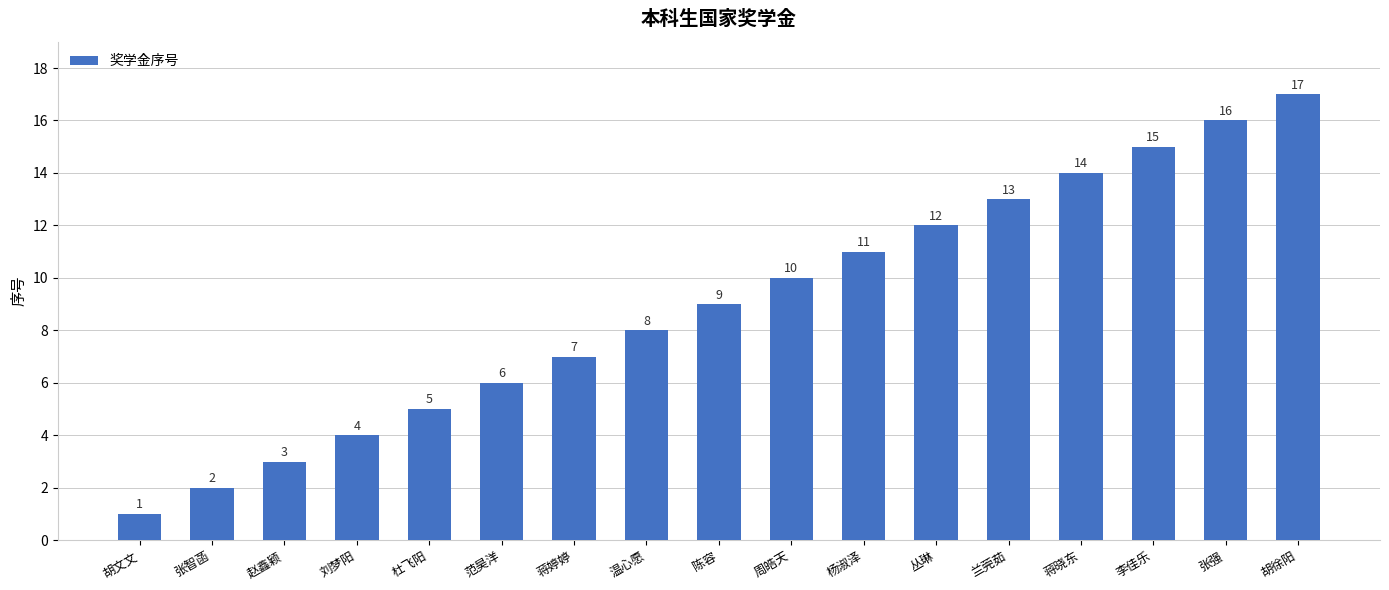

What is the greatest value displayed?

17